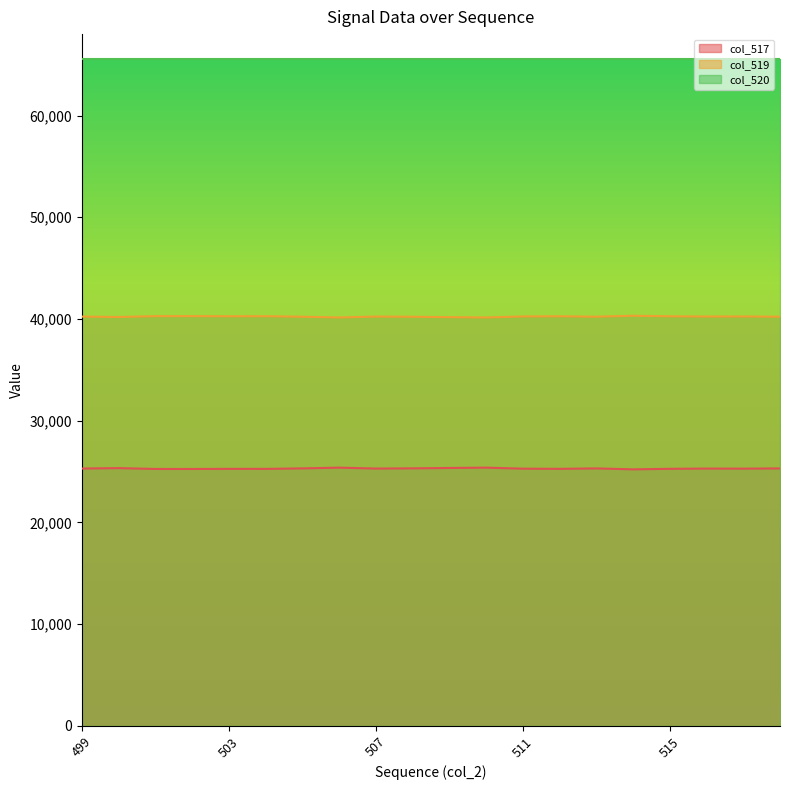

What is the difference between the col_517 values at 505 and 517?

25